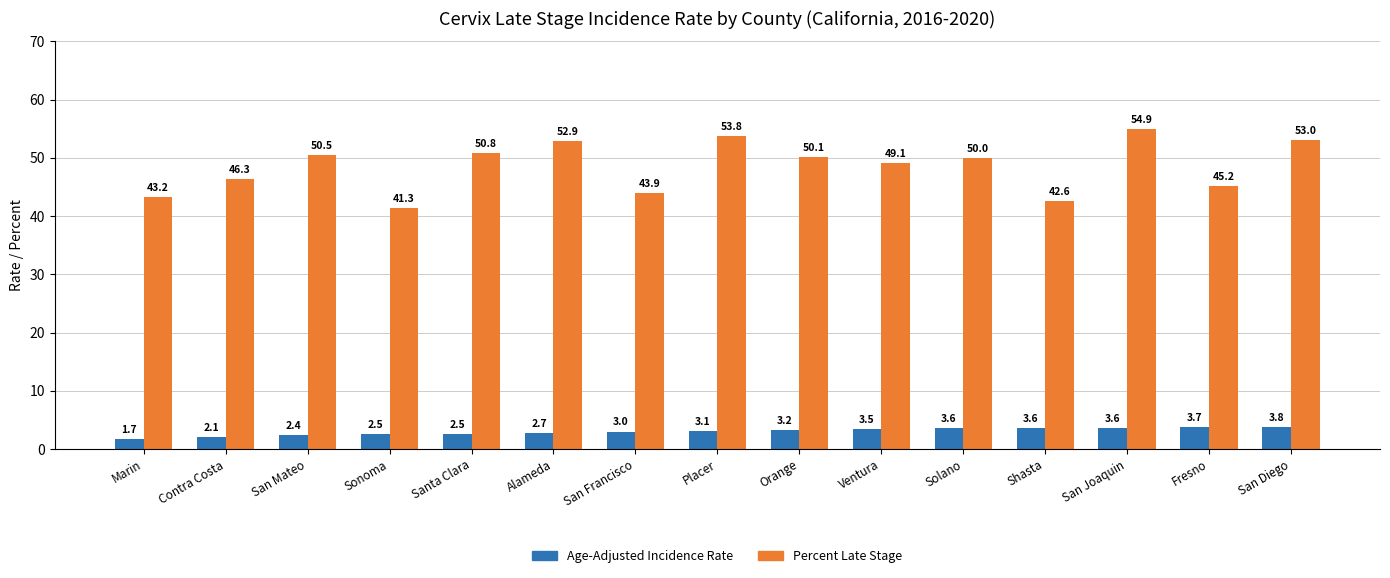

What is the sum of all Percent Late Stage values?

727.6